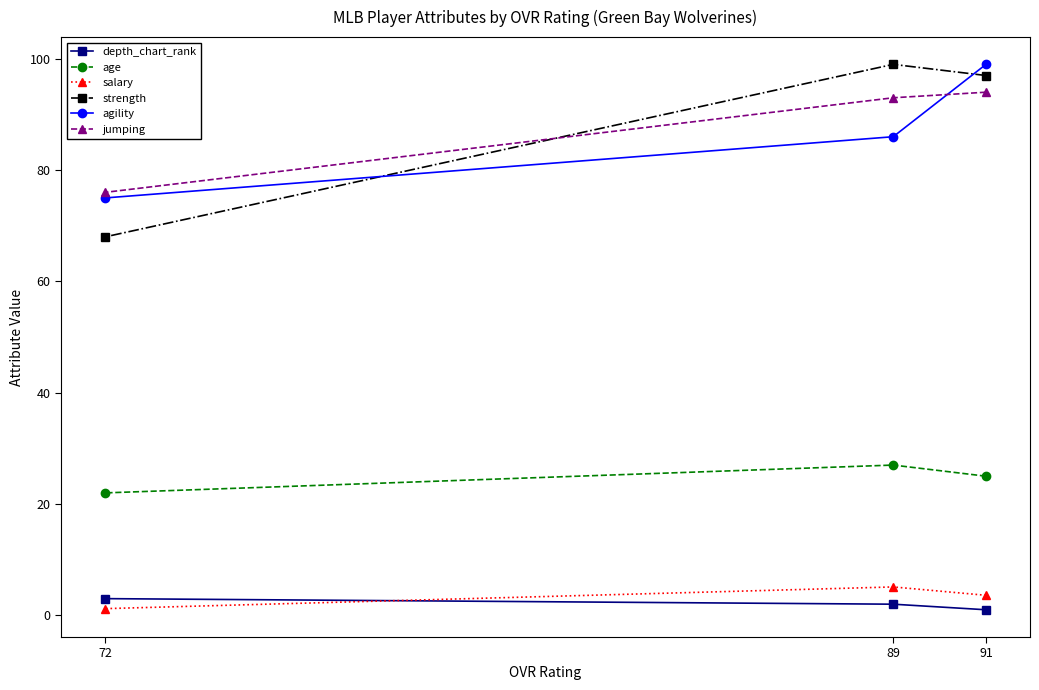

At which label does salary reach its minimum?

72